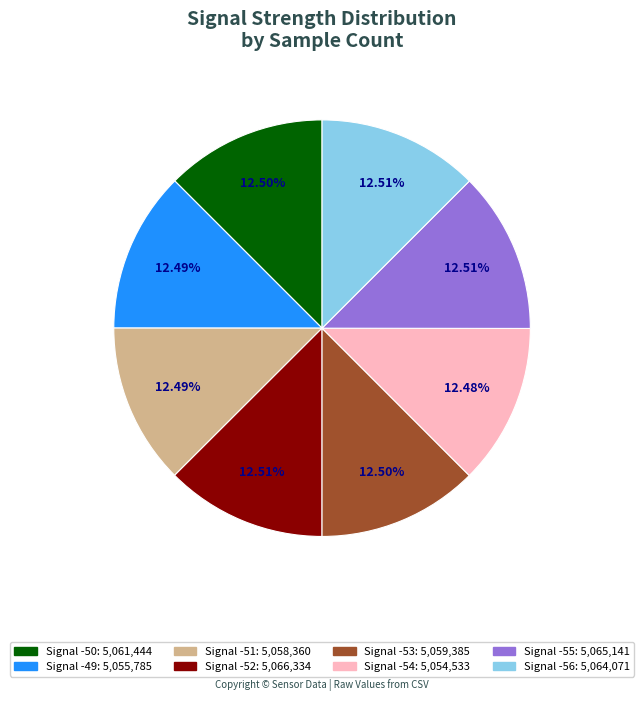

Is there a majority slice in this chart?

No